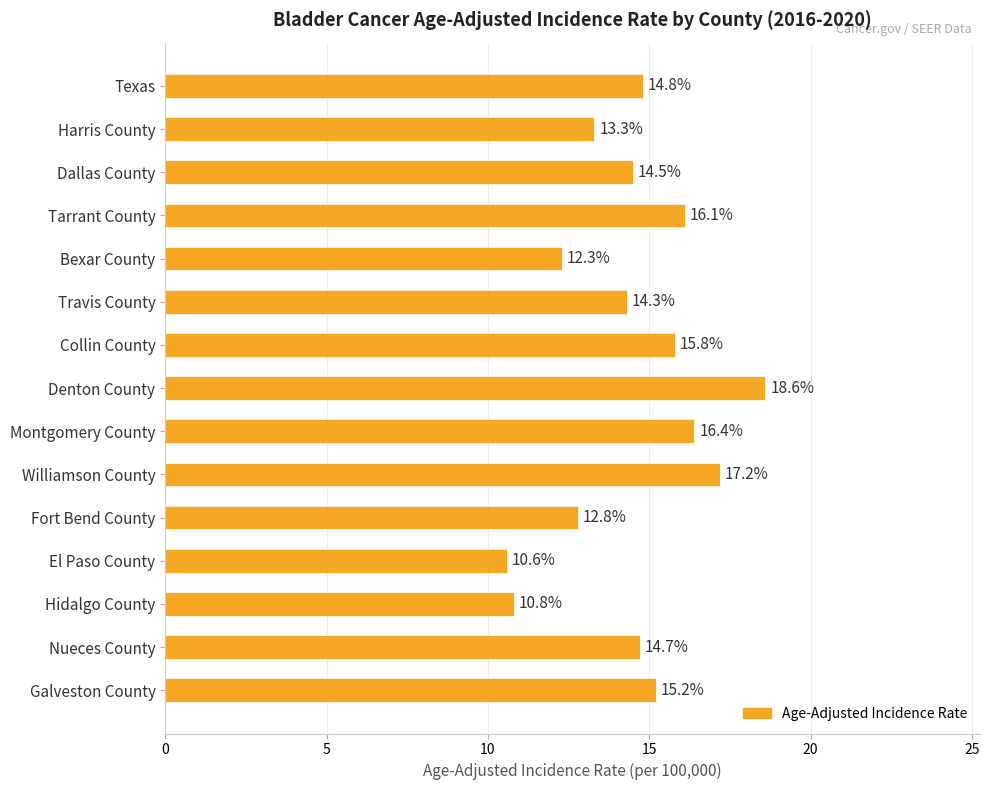

List the labels in order of value, largest first.

Denton County, Williamson County, Montgomery County, Tarrant County, Collin County, Galveston County, Texas, Nueces County, Dallas County, Travis County, Harris County, Fort Bend County, Bexar County, Hidalgo County, El Paso County